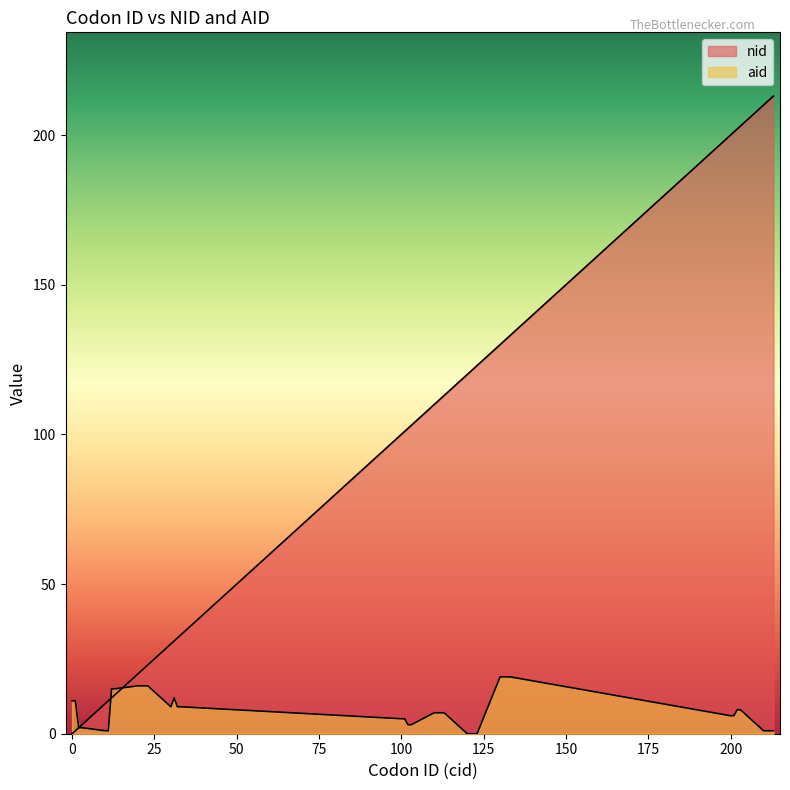

What is the difference between the aid values at 30 and 13?

6